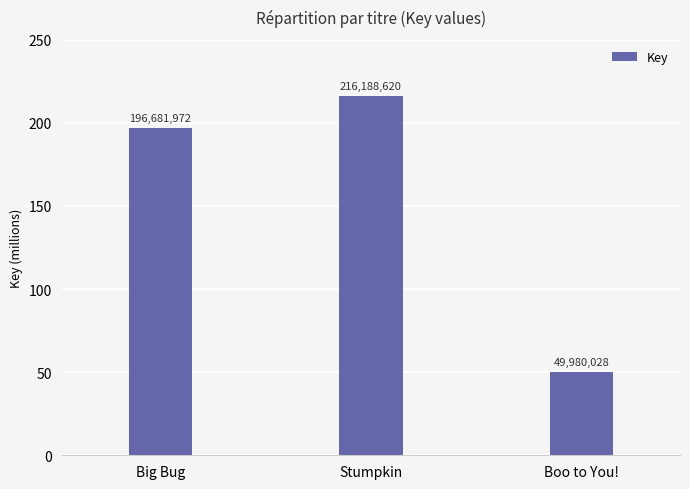

Between Stumpkin and Big Bug, which is larger?

Stumpkin